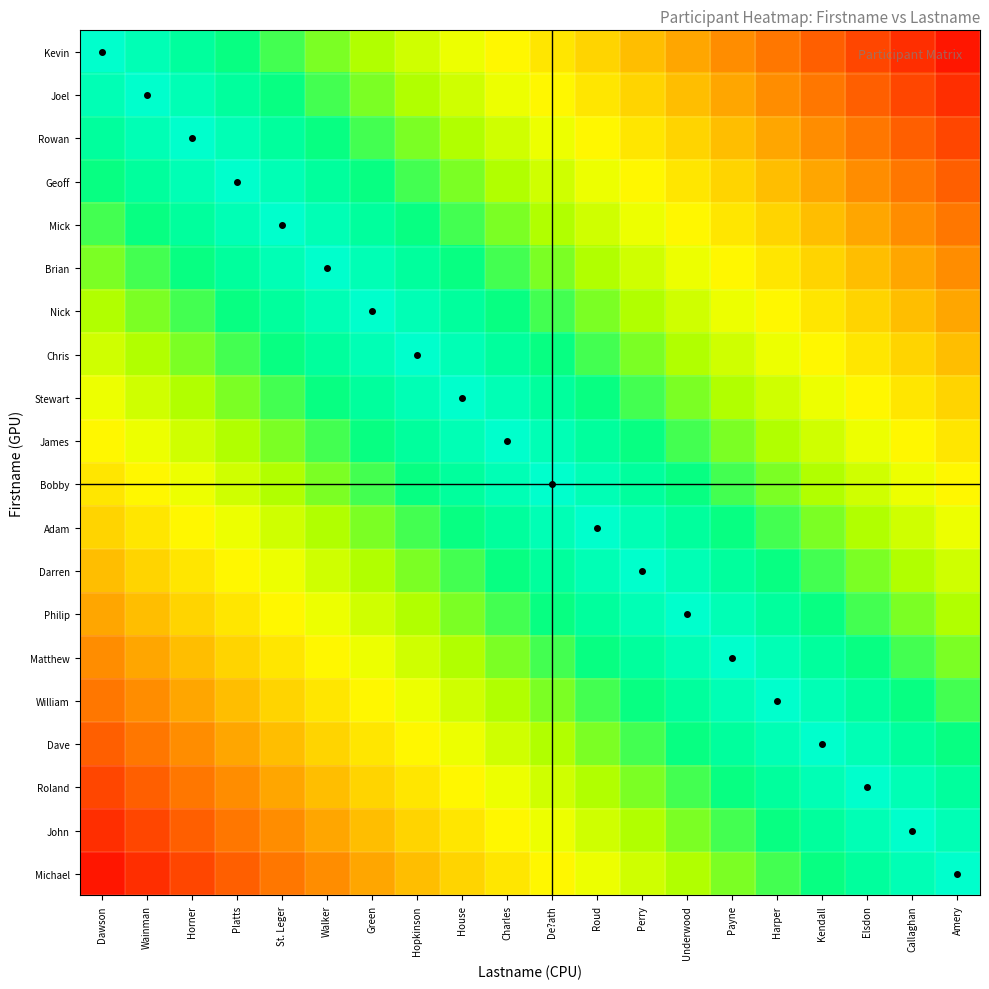

What is the maximum value shown in the chart?

1.0